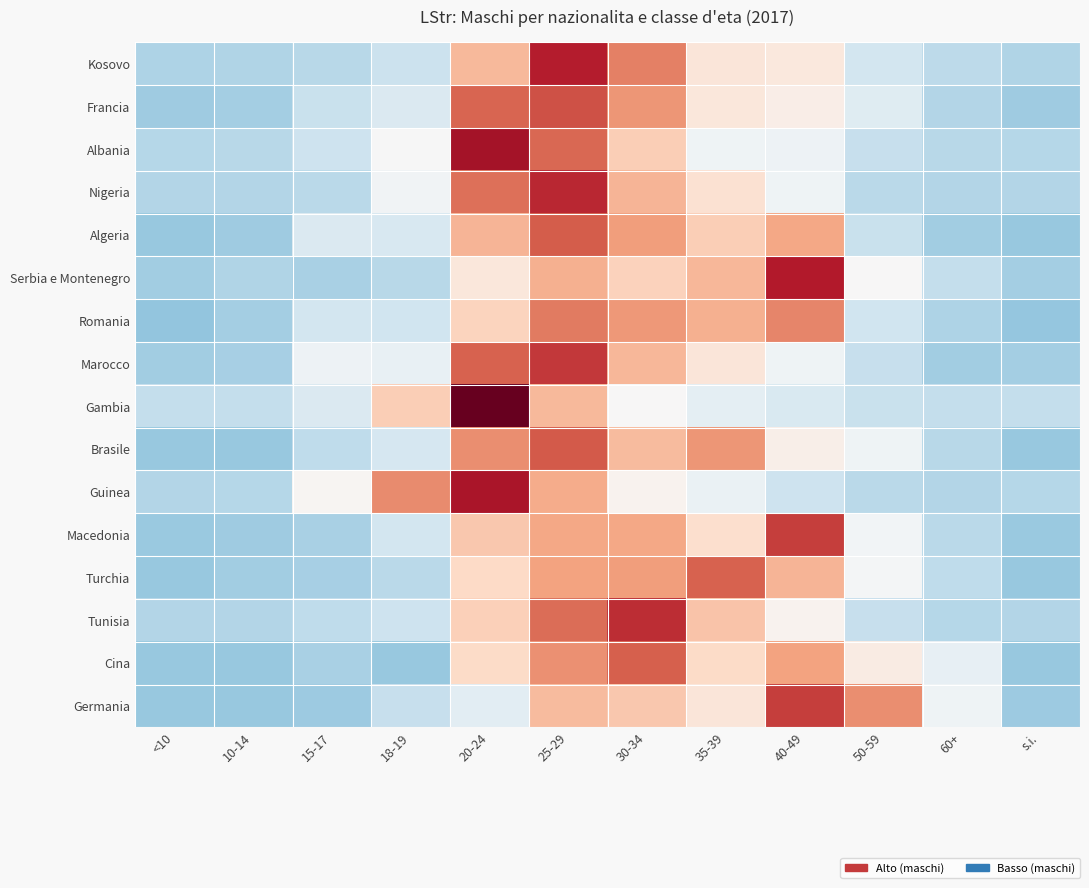

What is the total value across all series at 40-49?

10.1